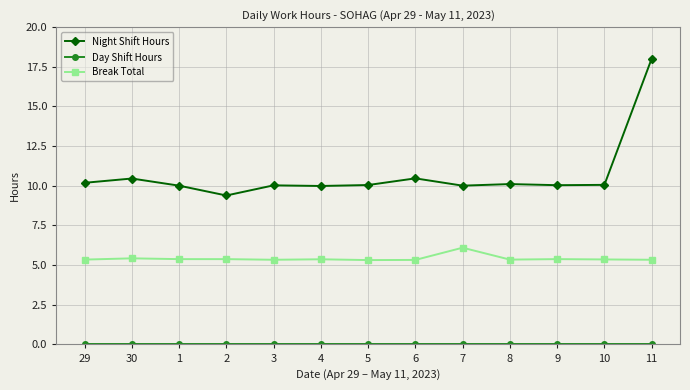

Where is the first local minimum for Night Shift Hours?

2